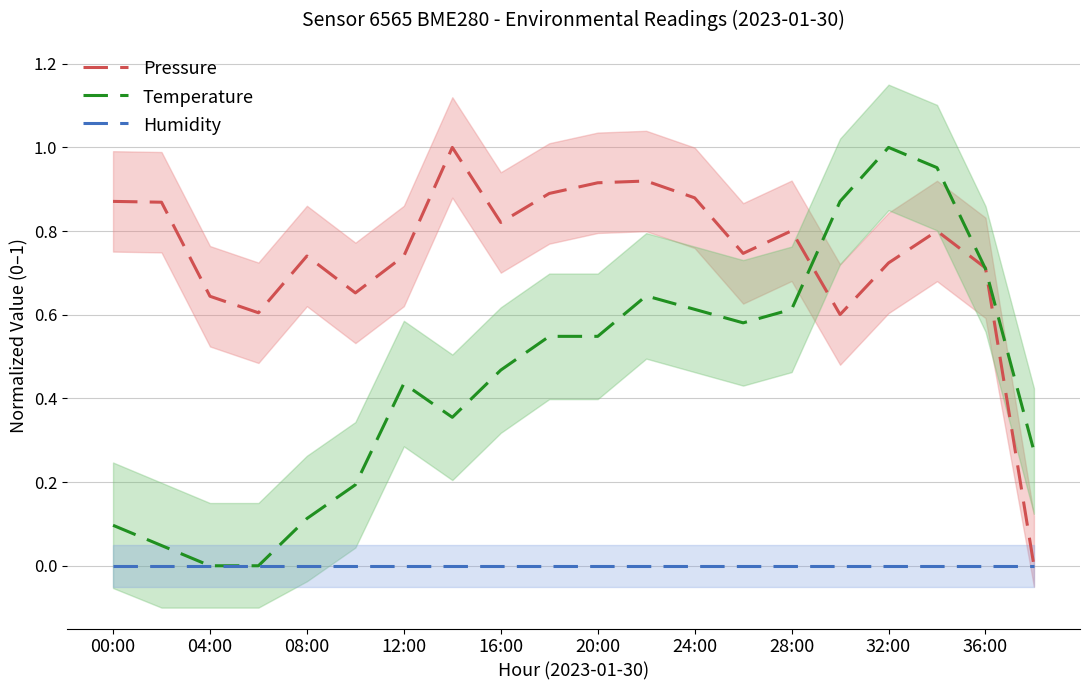

True or false: Humidity and Pressure cross at least once.

False